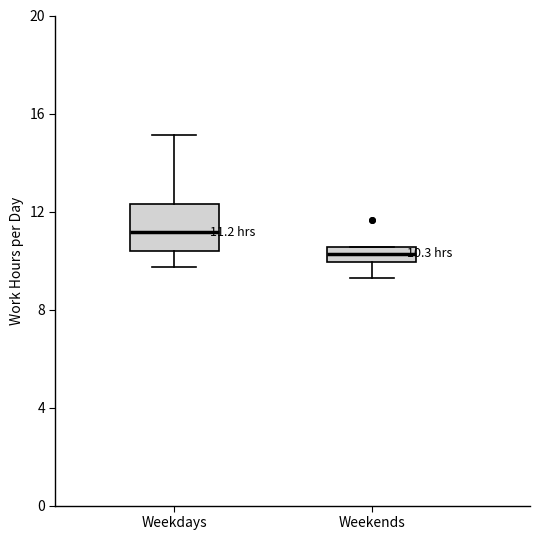

Which box has the highest median line?

Weekdays